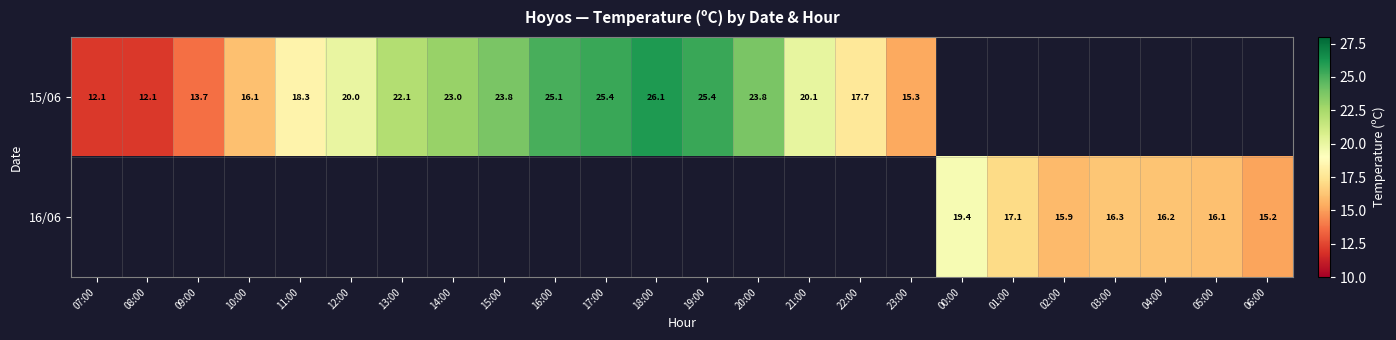

The 16/06 series shows 16.1 at 05:00. True or false?

True